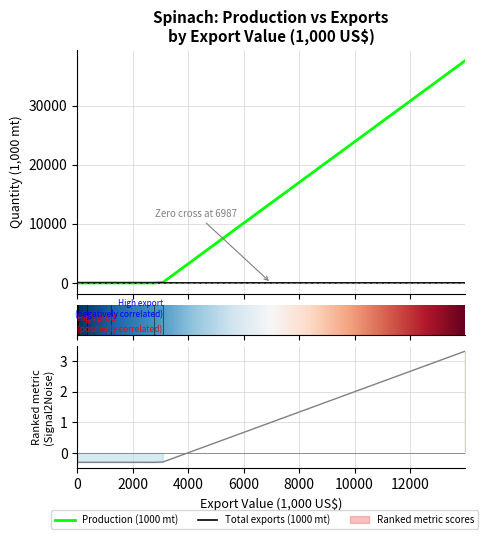

Is this an area chart (filled region under the line)?

No